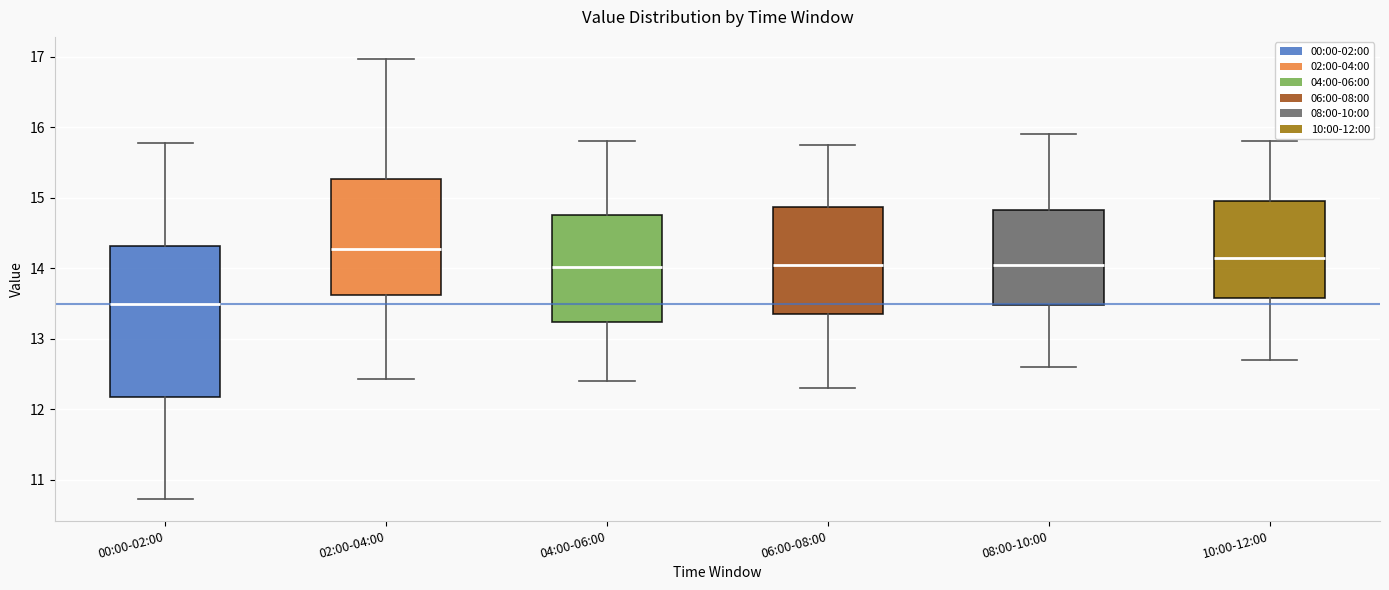

Comparing the boxes themselves (not the whiskers), which one is the tallest?

00:00-02:00